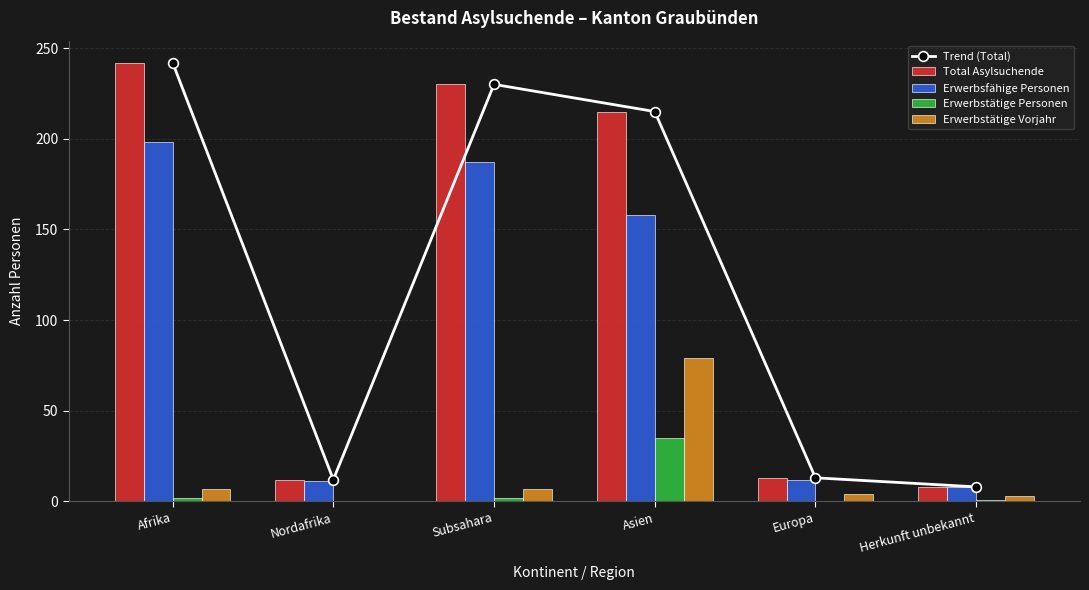

Is it true that Erwerbsfähige Personen equals 198 at Afrika?

True